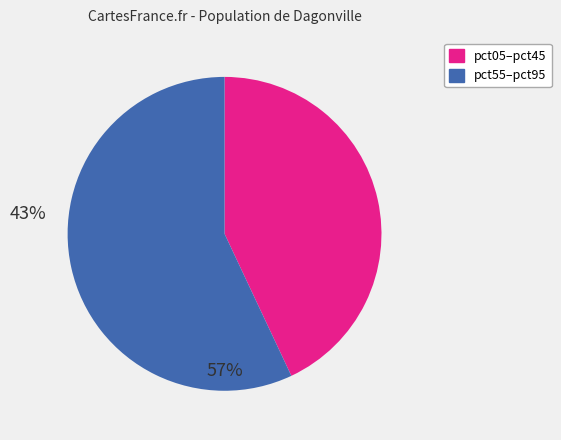

Is there a majority slice in this chart?

Yes